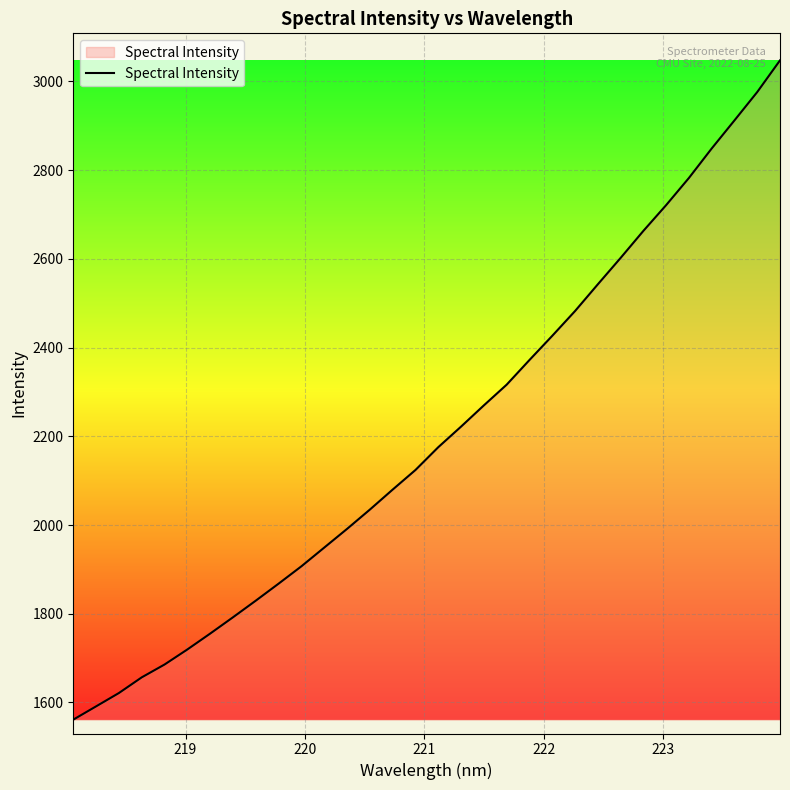

What is the maximum value shown in the chart?

3047.4